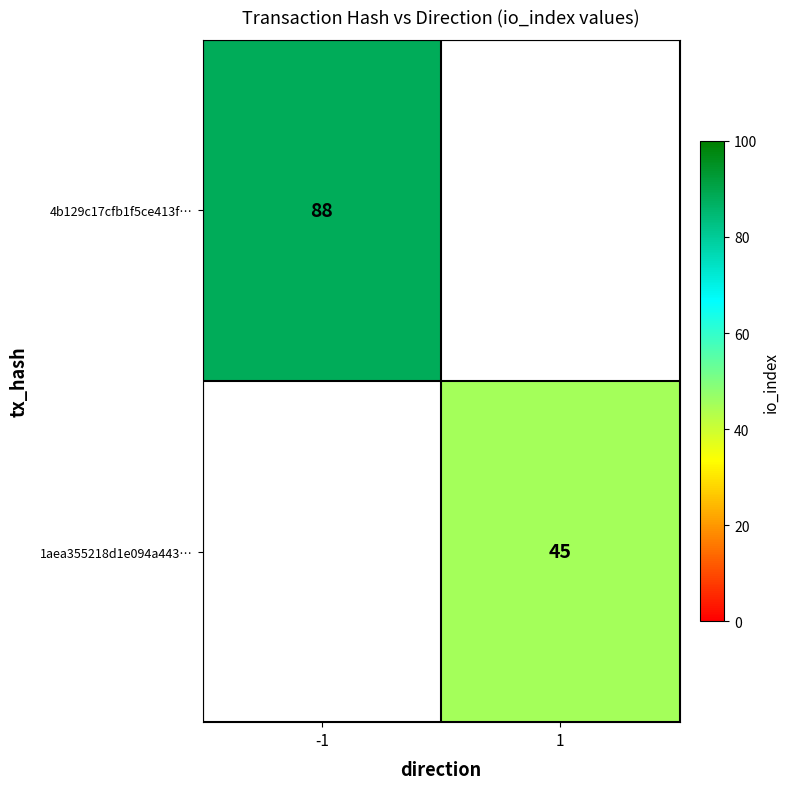

Is the value of 4b129c17cfb1f5ce413f… at -1 greater than the value of 1aea355218d1e094a443… at 1?

Yes